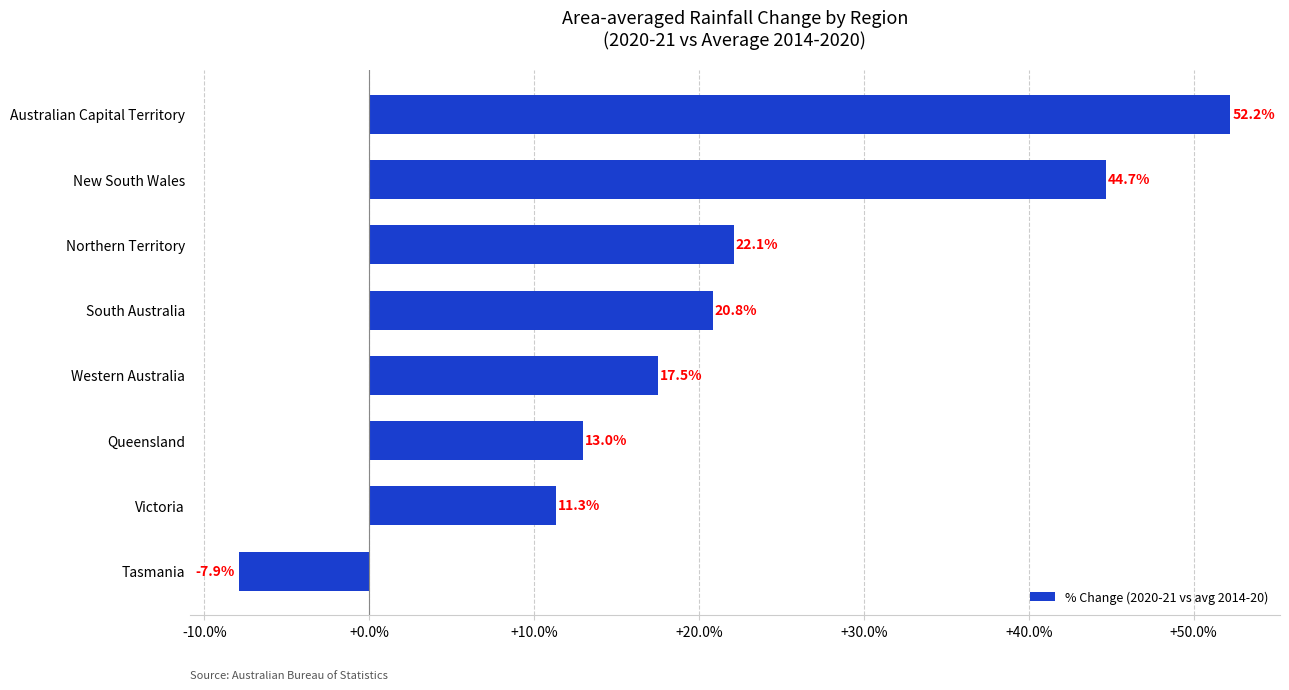

How many distinct data groups are displayed?

1